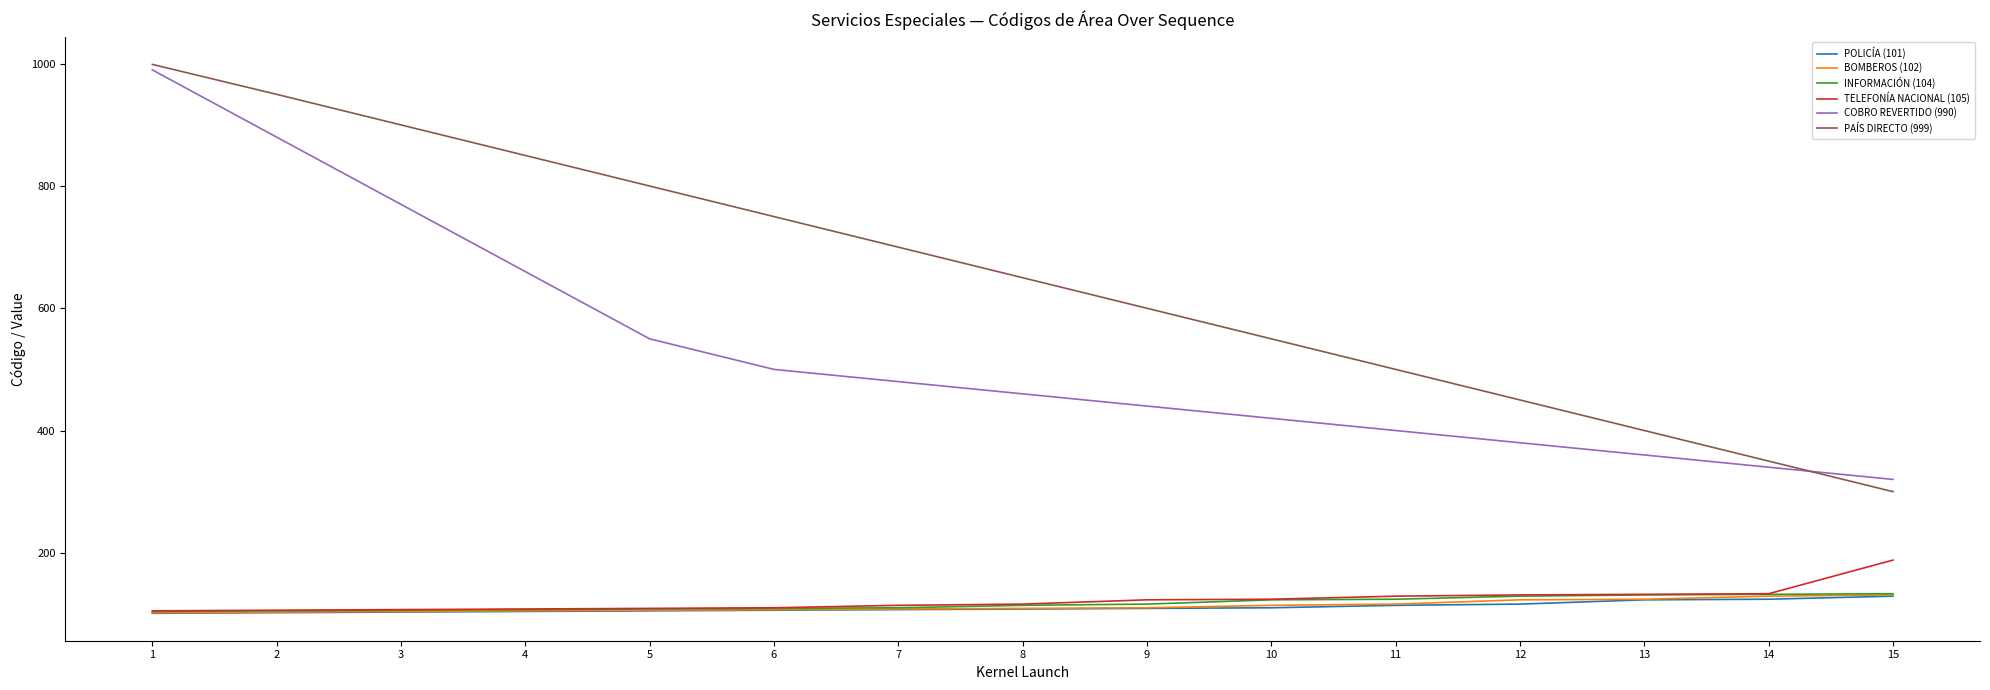

True or false: COBRO REVERTIDO (990) and INFORMACIÓN (104) intersect in this chart.

False